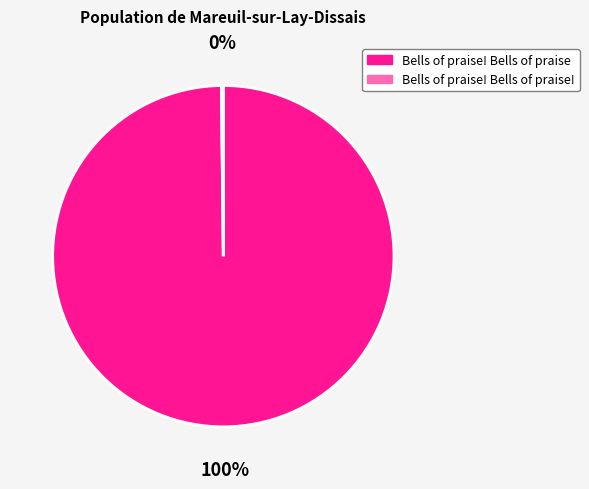

To the nearest percent, what is the difference between the largest and smallest slice percentages?

100%